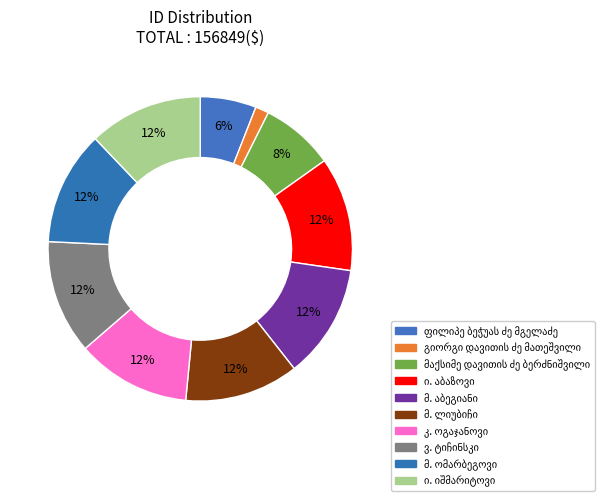

Between ფილიპე ბეჭუას ძე მგელაძე and ვ. ტიჩინსკი, which is larger?

ვ. ტიჩინსკი